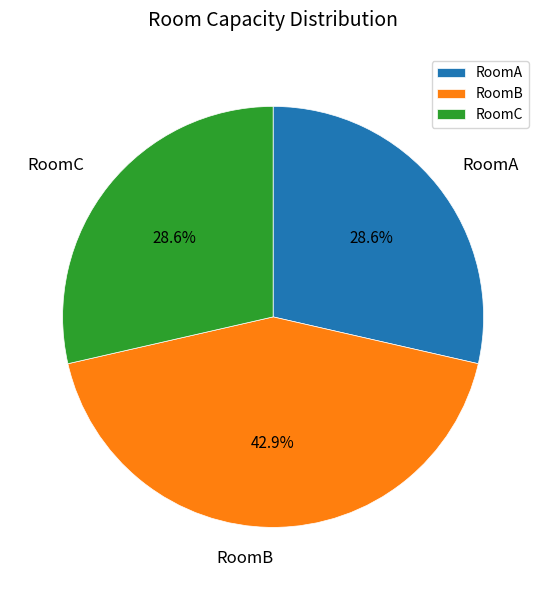

What is the ratio of the value at RoomA to the value at RoomB?

0.7